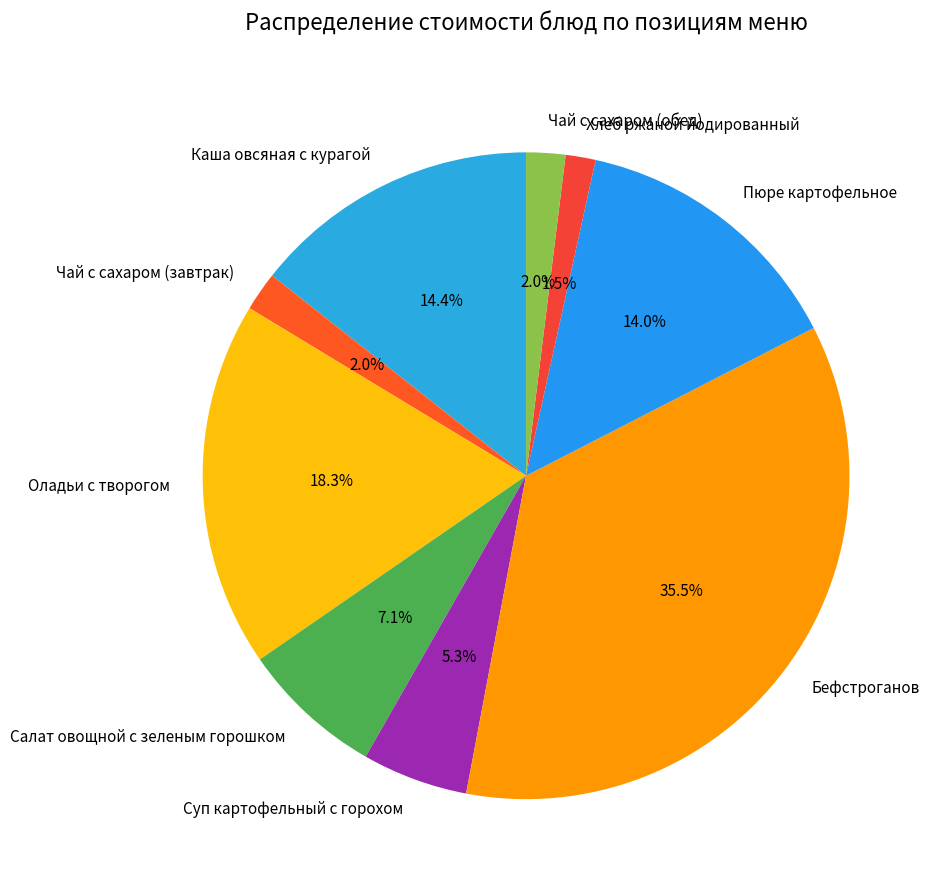

Which category has the biggest portion of the pie?

Бефстроганов